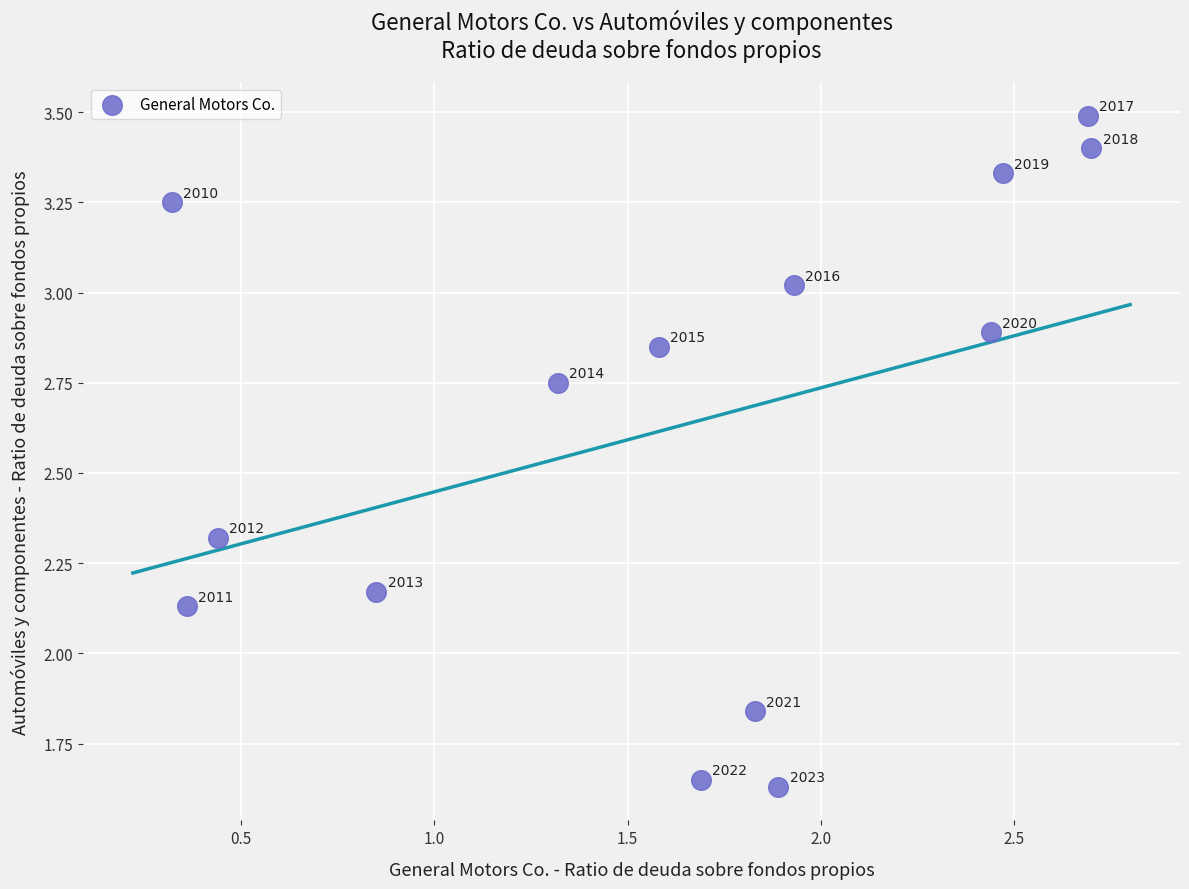

What is the range of Y values (max minus min)?

1.9